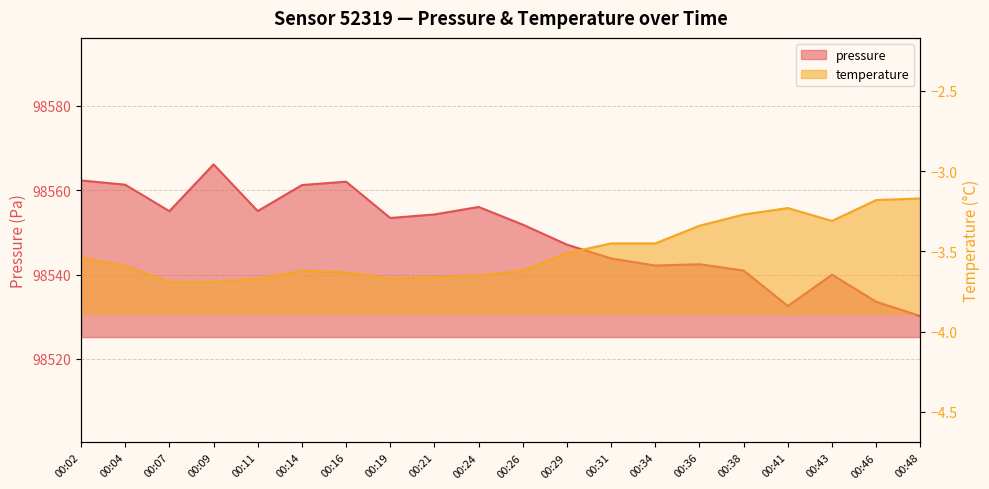

Where is the first local maximum for pressure?

00:09